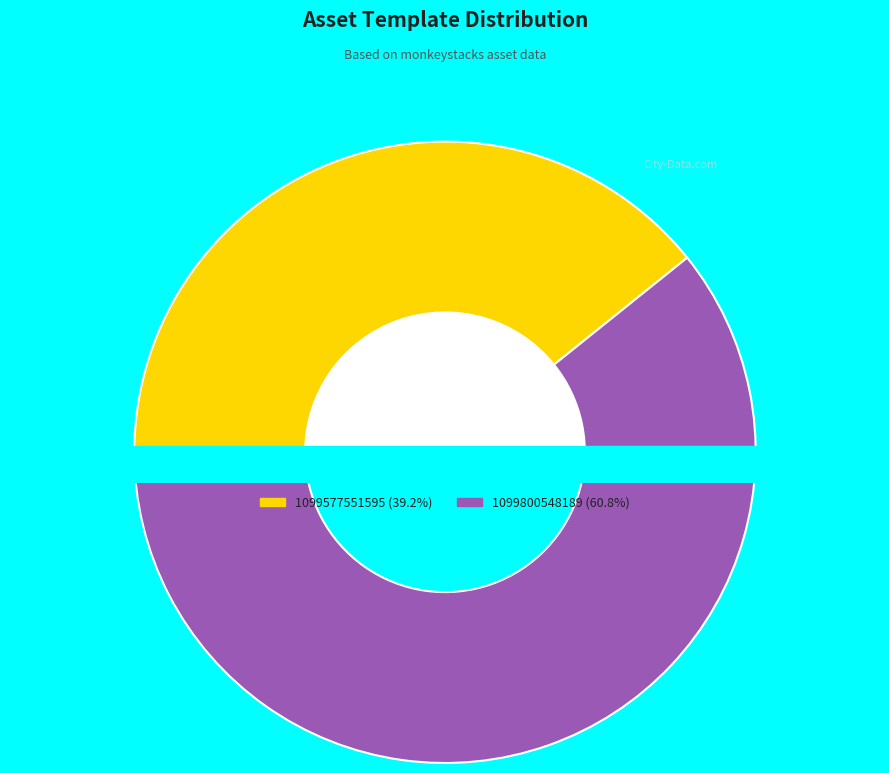

To the nearest percent, what is the difference between the 1099577551595 and 1099800548189 slice percentages?

22%